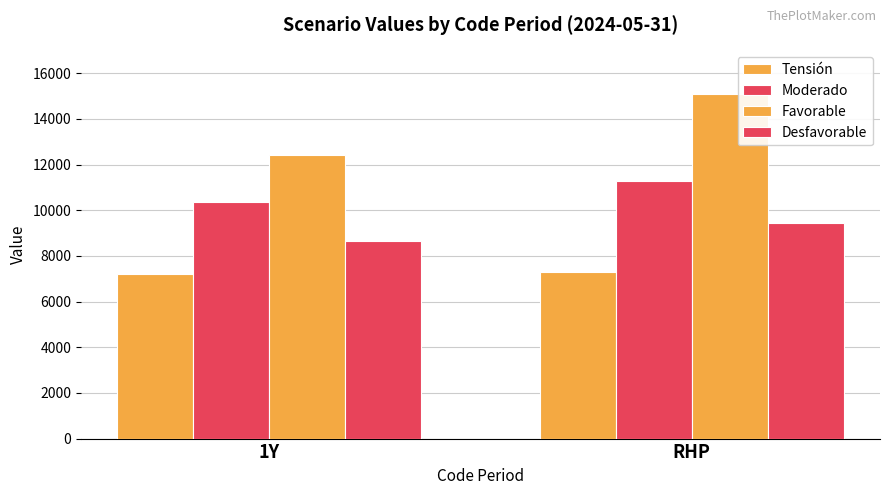

What is the sum of all Favorable values?

27470